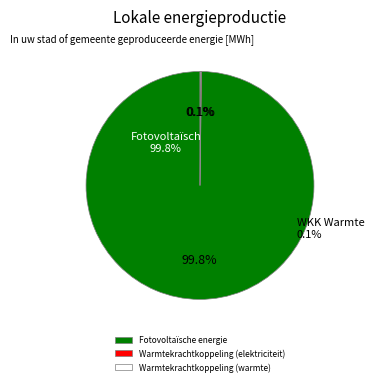

Between Fotovoltaïsche energie and Warmtekrachtkoppeling (elektriciteit), which is larger?

Fotovoltaïsche energie